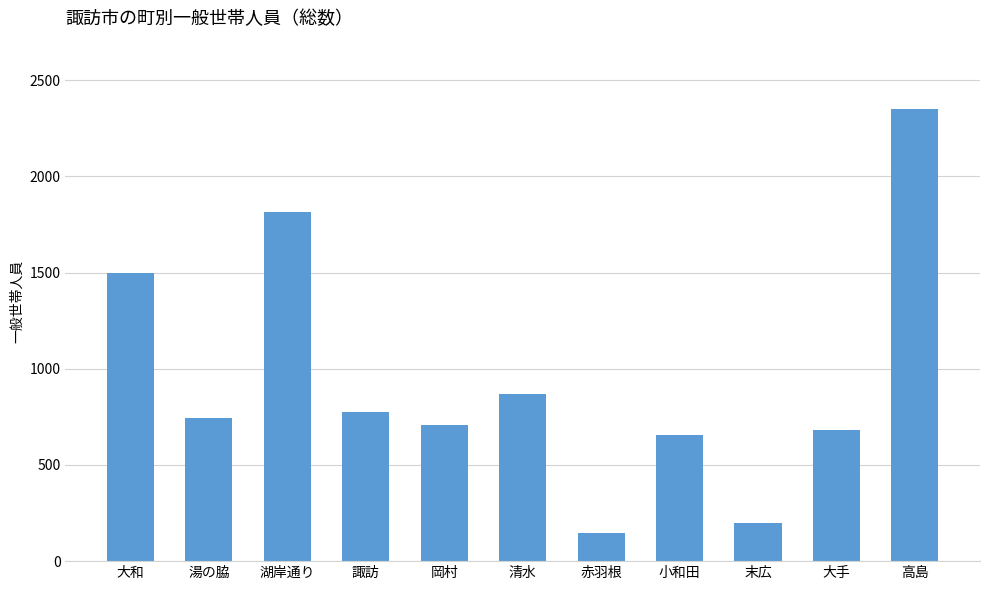

What is the approximate value at 小和田, to the nearest 50?

650